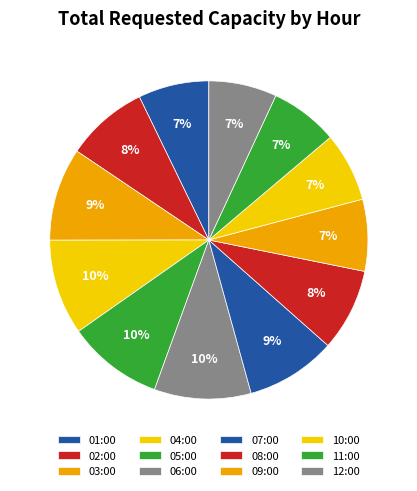

Is there a majority slice in this chart?

No